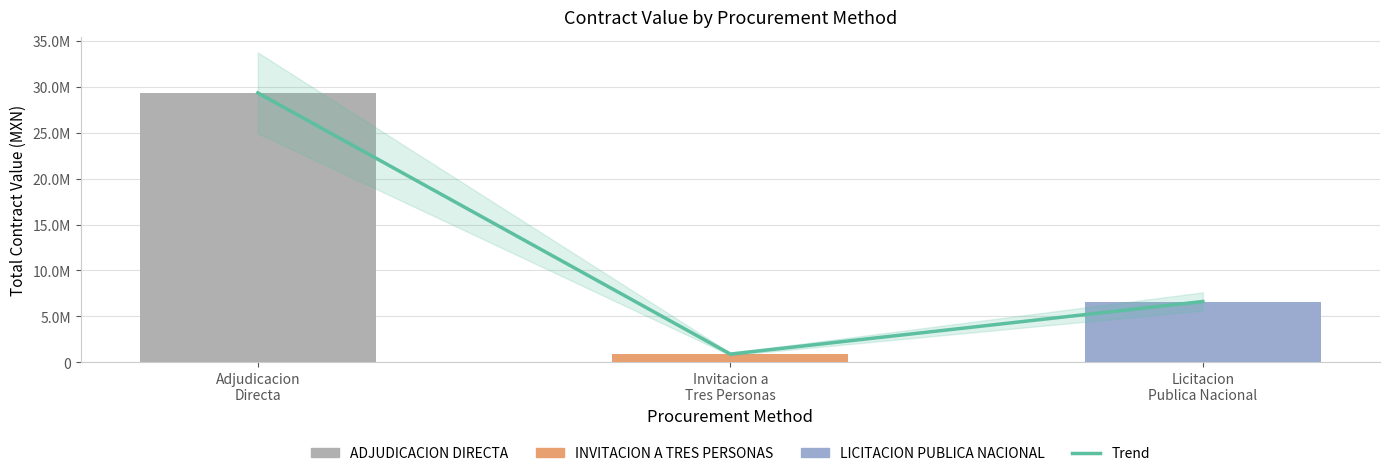

What is the label of the 2nd bar from the left?

Invitacion a
Tres Personas